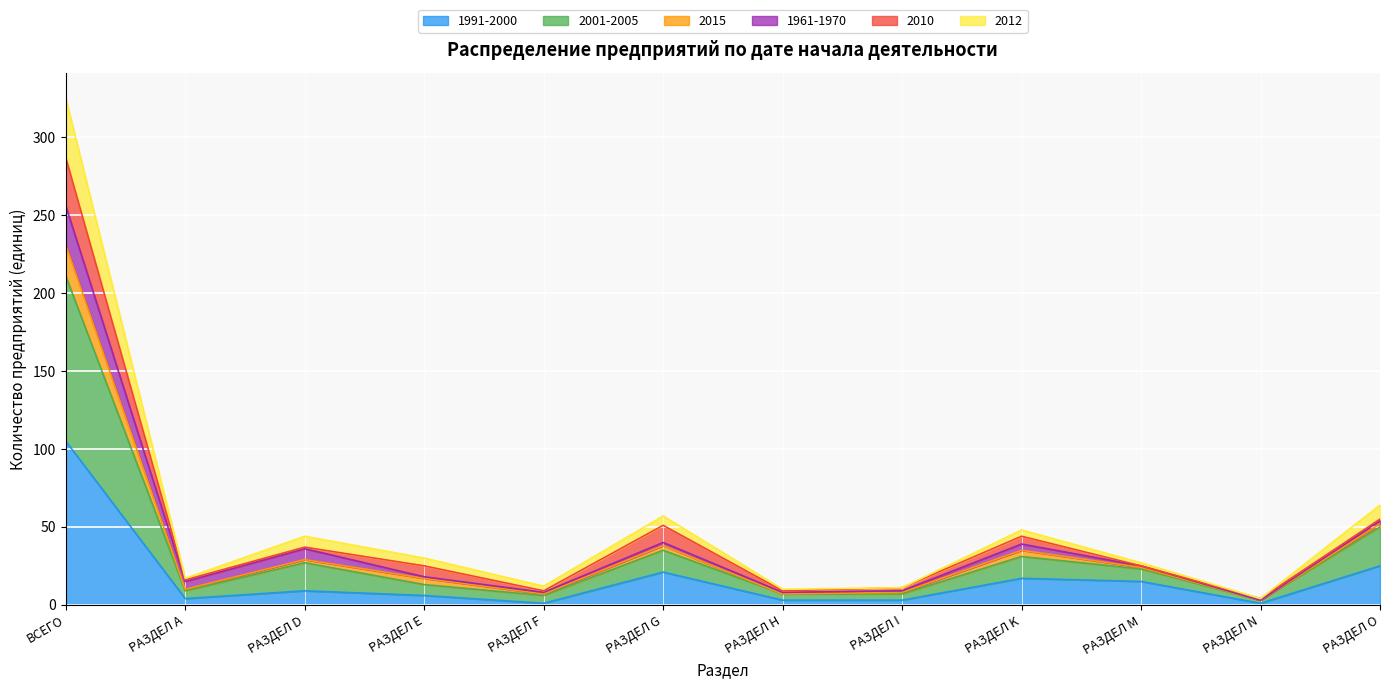

In 1991-2000, how many points are higher than both neighbors (excluding endpoints)?

3